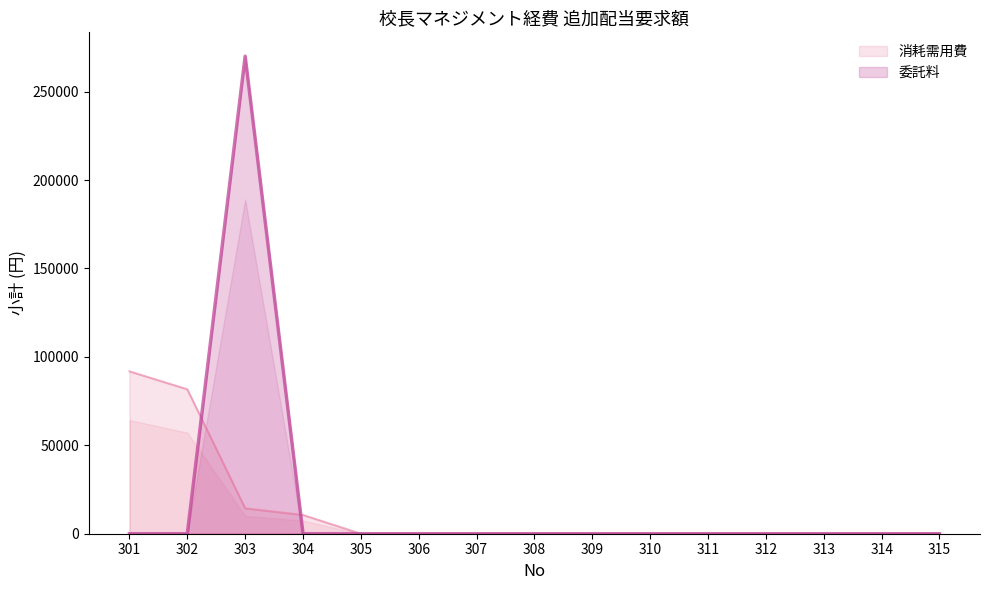

What is the sum of the 消耗需用費 values at 305 and 301?

91800